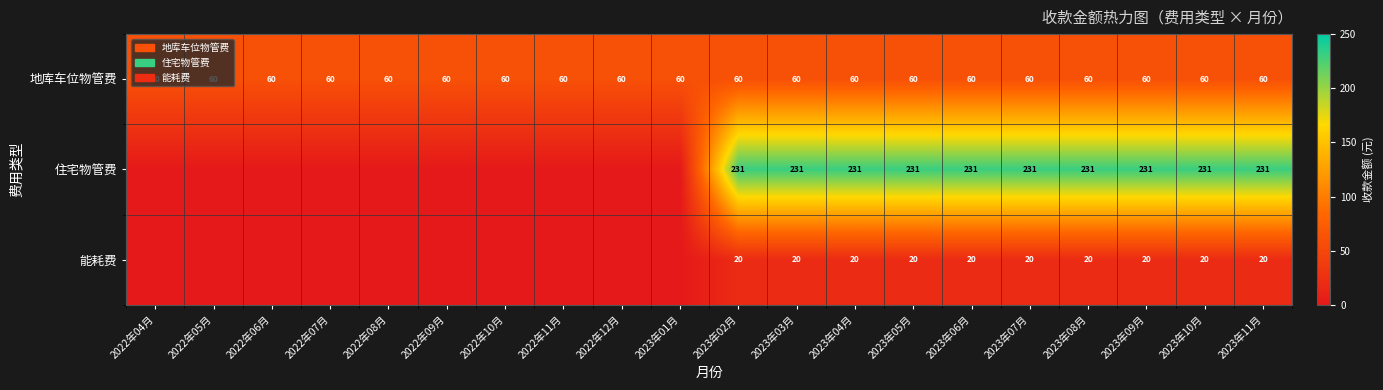

What is the total value across all series at 2023年09月?

311